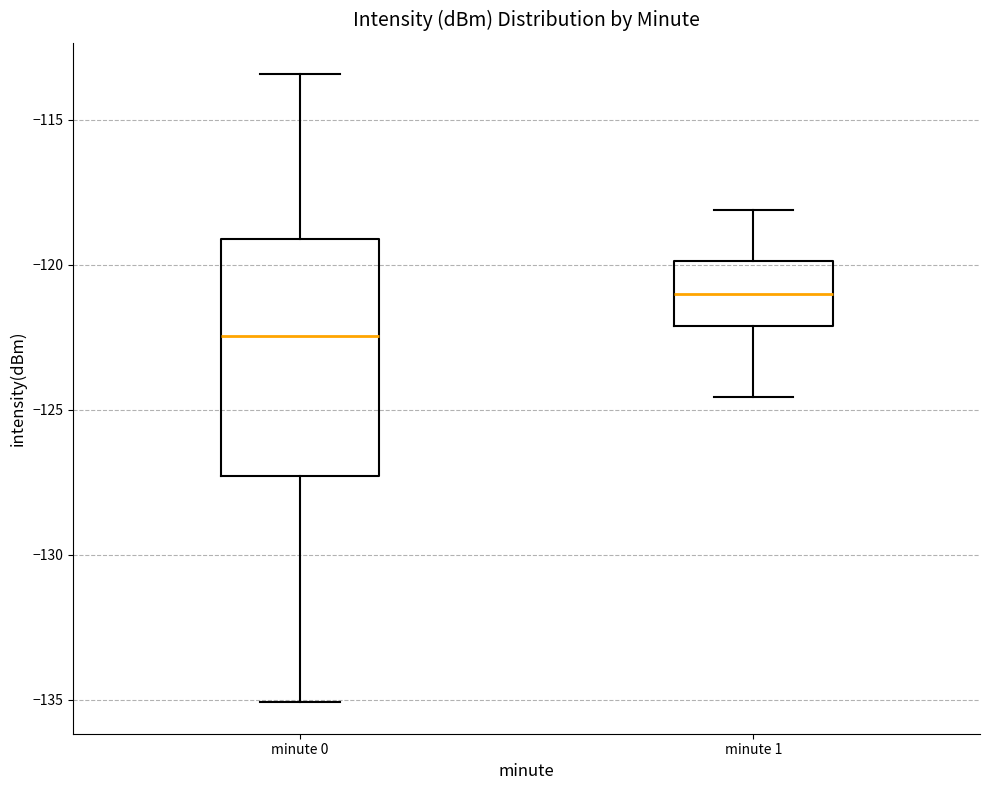

Reading left to right, transcribe this box plot: for each box, give where its median line is, the range the box spans, and where its two whiskers end, as read against the y-axis. The values are not printed on the chart, so give them approximately, as read against the axis.

minute 0: median -122.5, box -127.5 to -119.0, whiskers -135.0 to -113.5
minute 1: median -121.0, box -122.0 to -120.0, whiskers -124.5 to -118.0